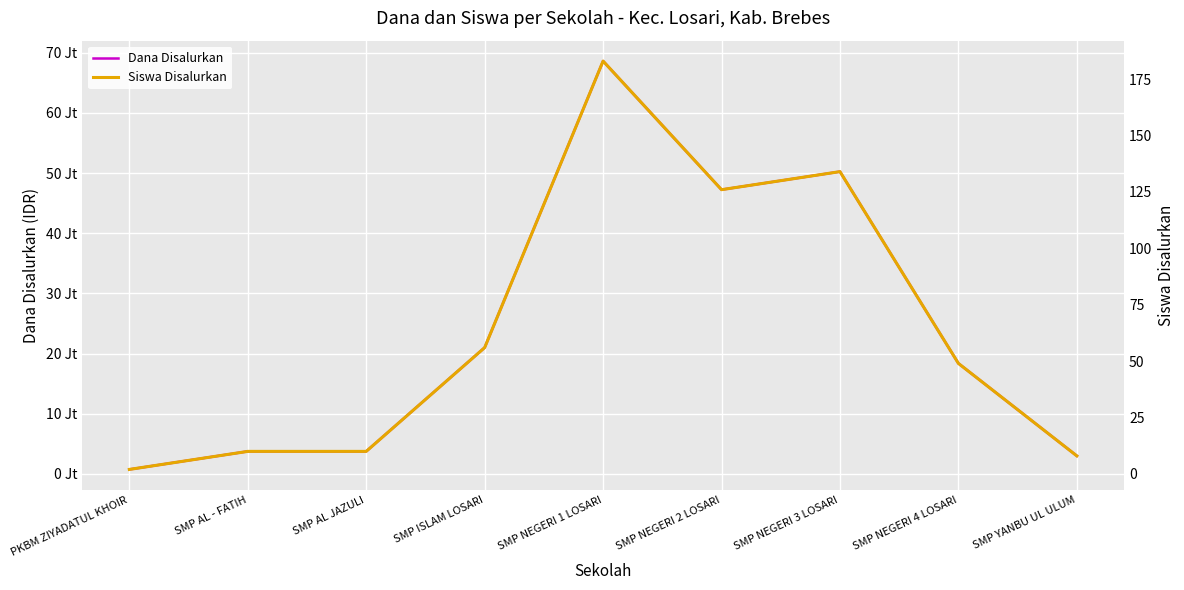

What is the average value of the Dana Disalurkan series?

24083333